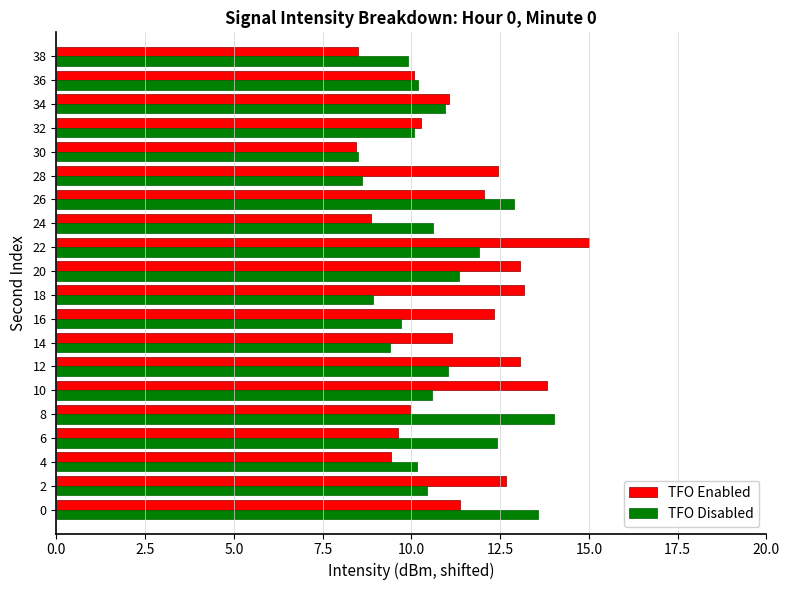

The TFO Disabled series shows 5.5 at 28. True or false?

False